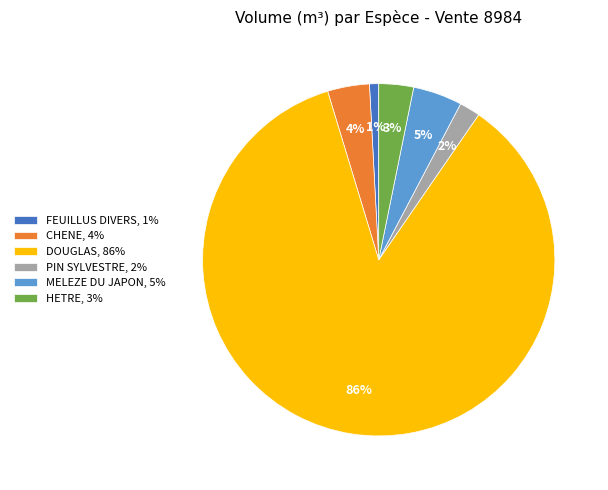

Approximately how many times larger is the value at FEUILLUS DIVERS, 1% compared to HETRE, 3%?

0.3